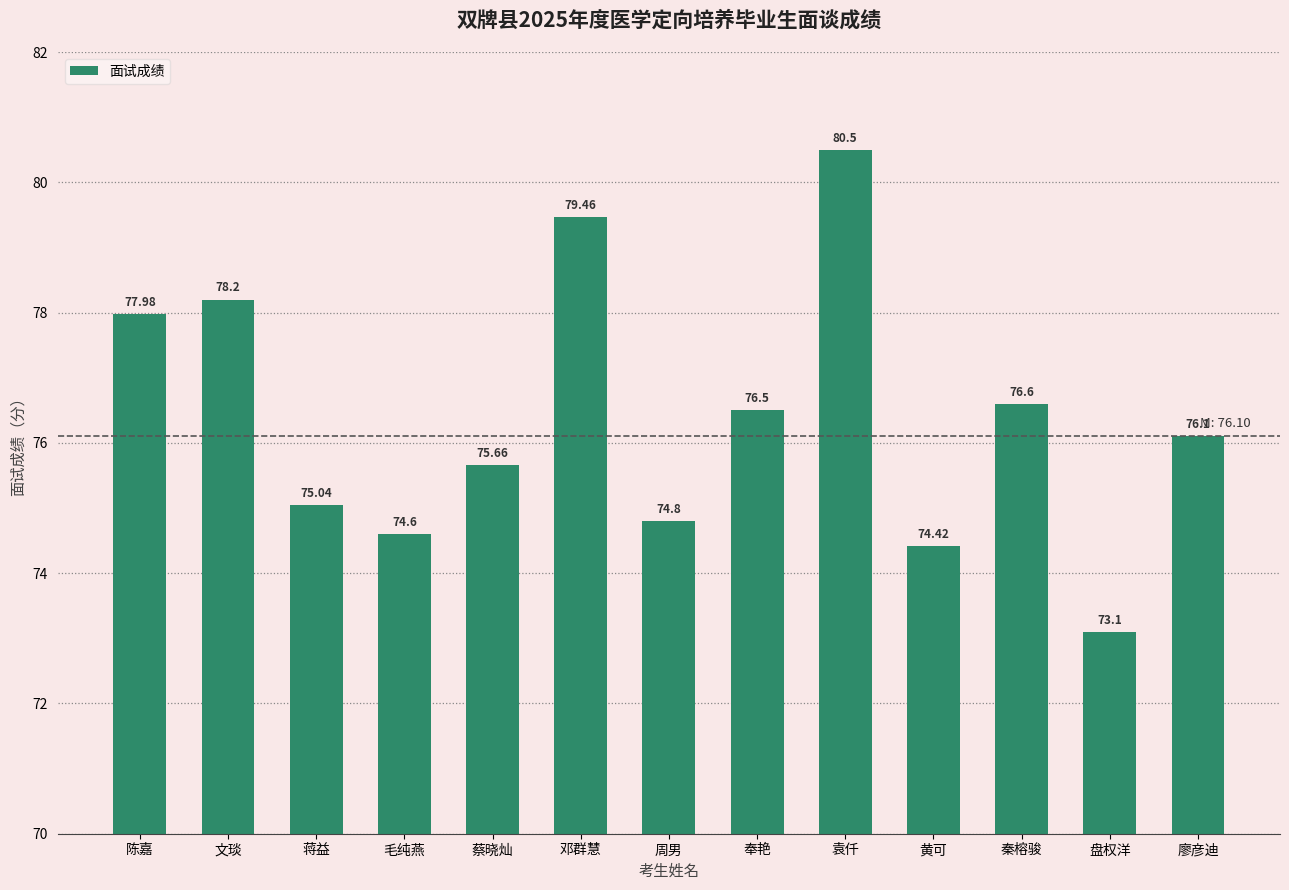

List the labels in order of value, largest first.

袁仟, 邓群慧, 文琰, 陈嘉, 秦榕骏, 奉艳, 廖彦迪, 蔡晓灿, 蒋益, 周男, 毛纯燕, 黄可, 盘权洋